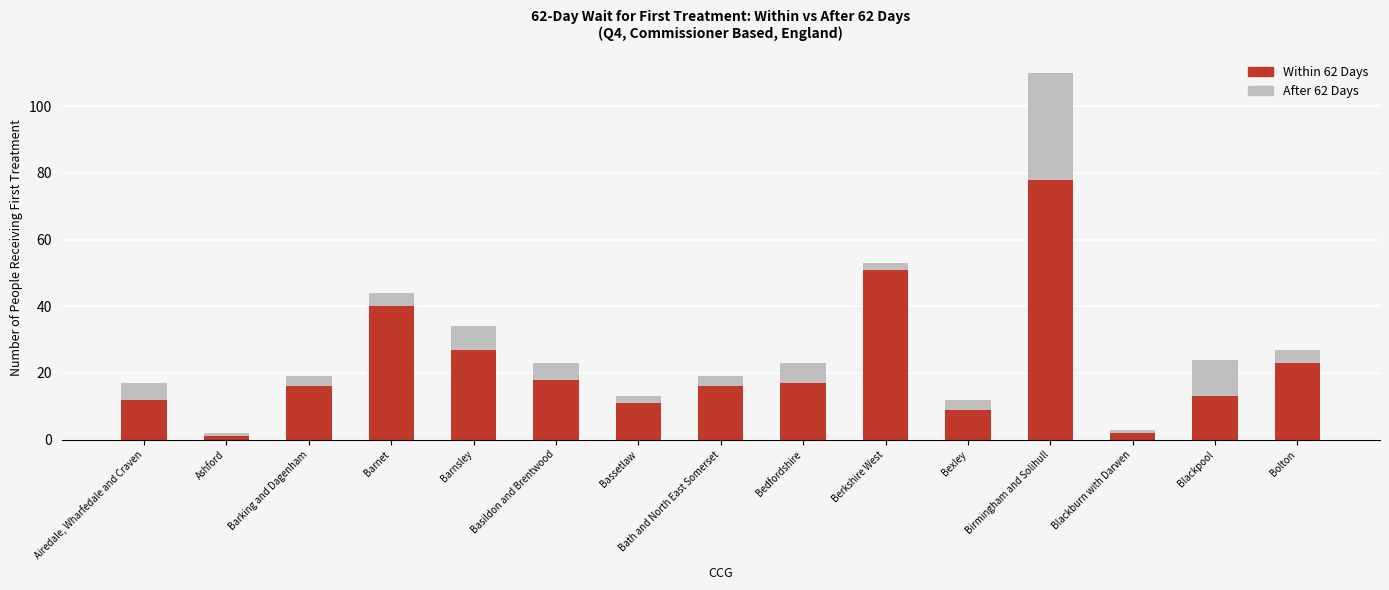

At which label does Within 62 Days reach its peak?

Birmingham and Solihull